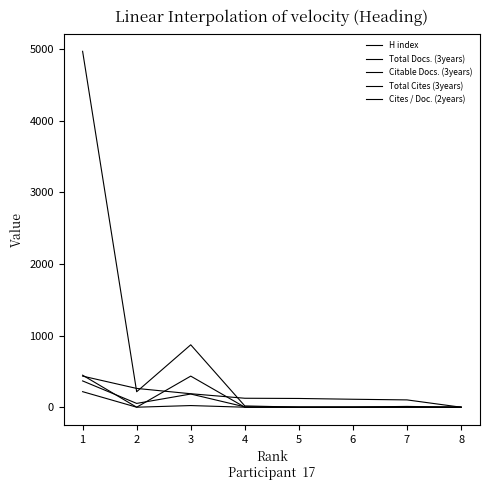

What is the sum of the Citable Docs. (3years) values at 3 and 7?

184